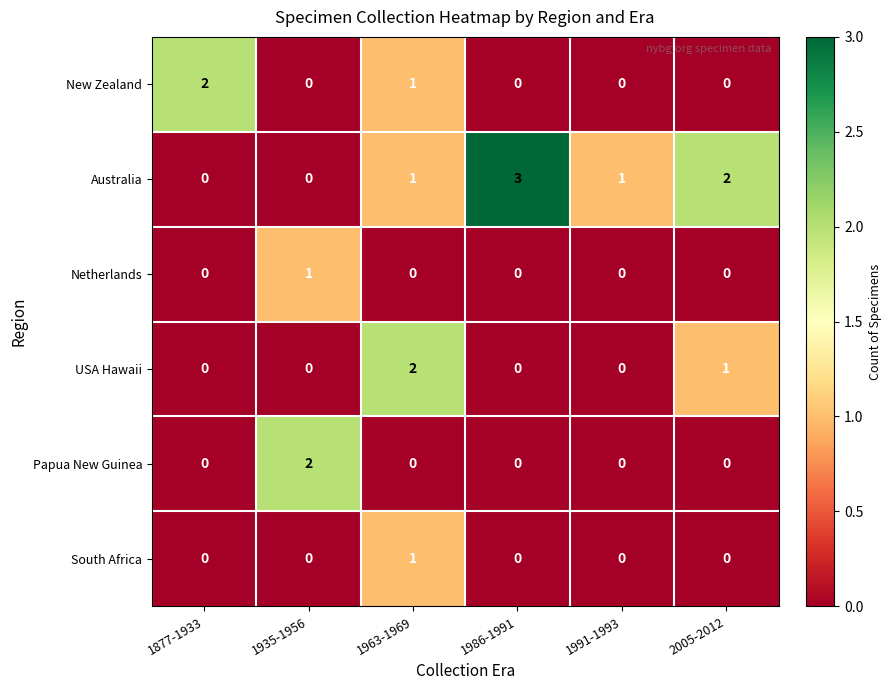

Which series has the largest range (max minus min)?

Australia